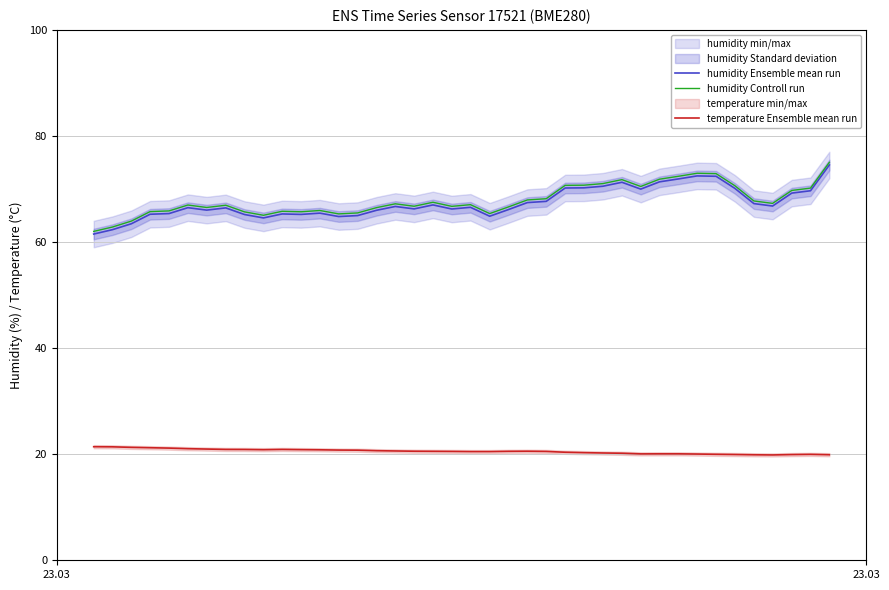

What is the highest value of the humidity Ensemble mean run series?

74.5